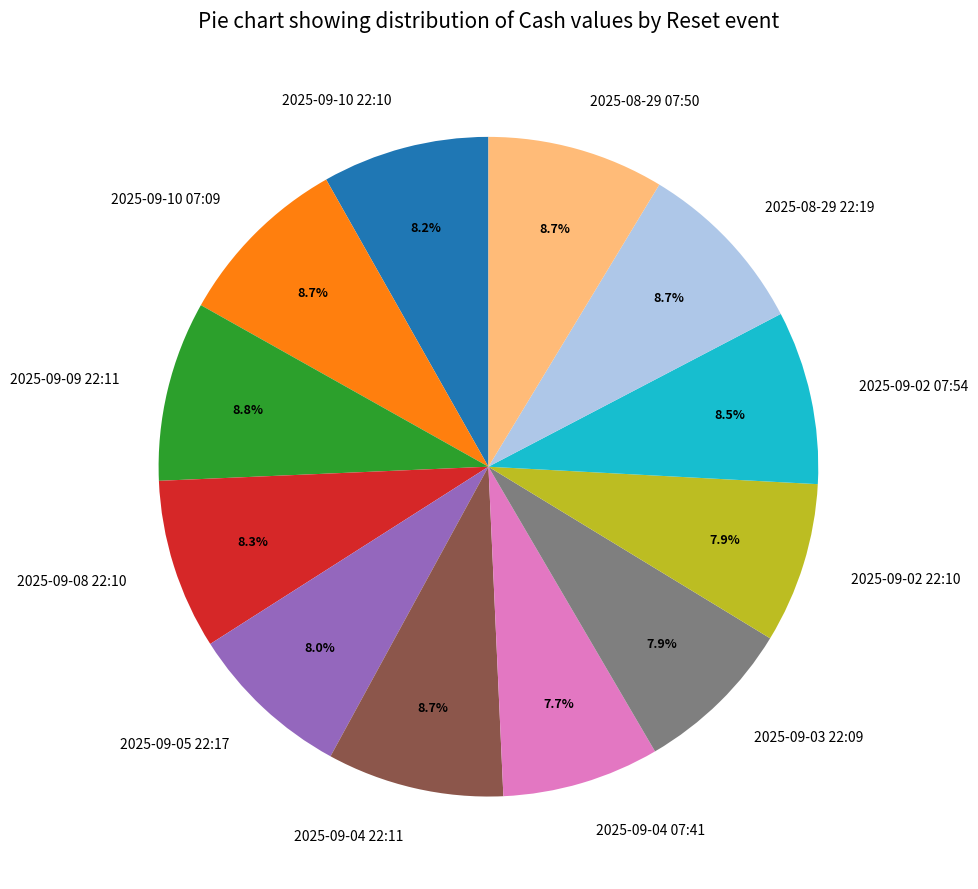

Is 2025-09-08 22:10 the majority of the pie?

No